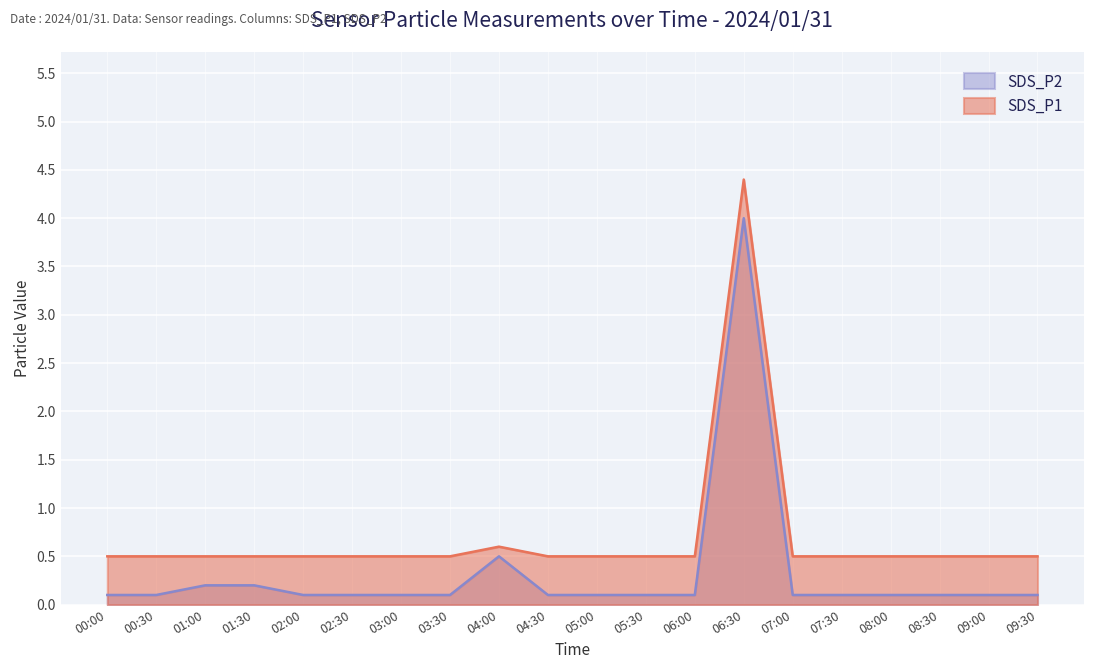

What is the value of the SDS_P1 point at the 17th from the left?

0.5